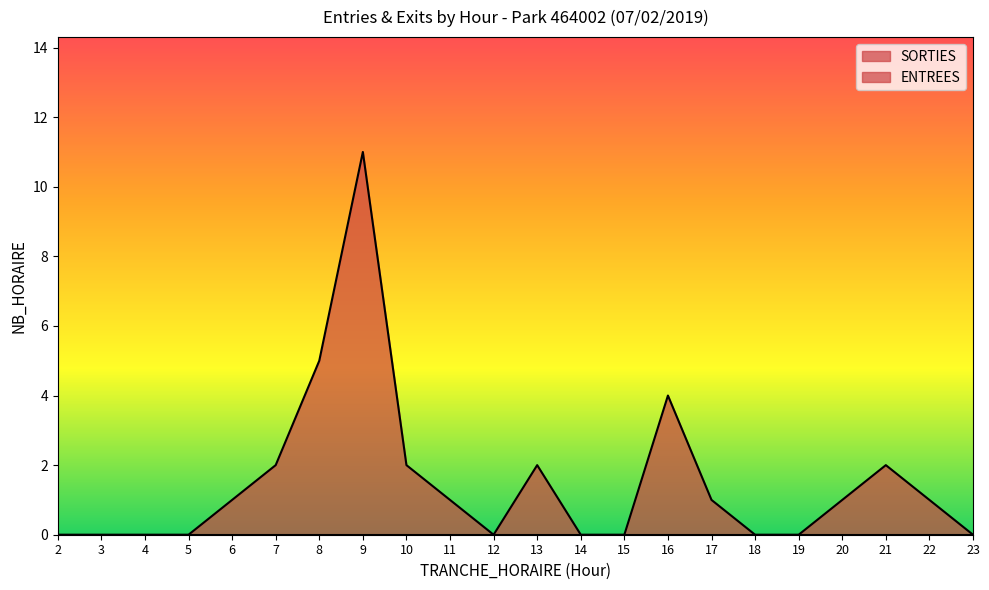

What is the difference between the values at 10 and 3?

2